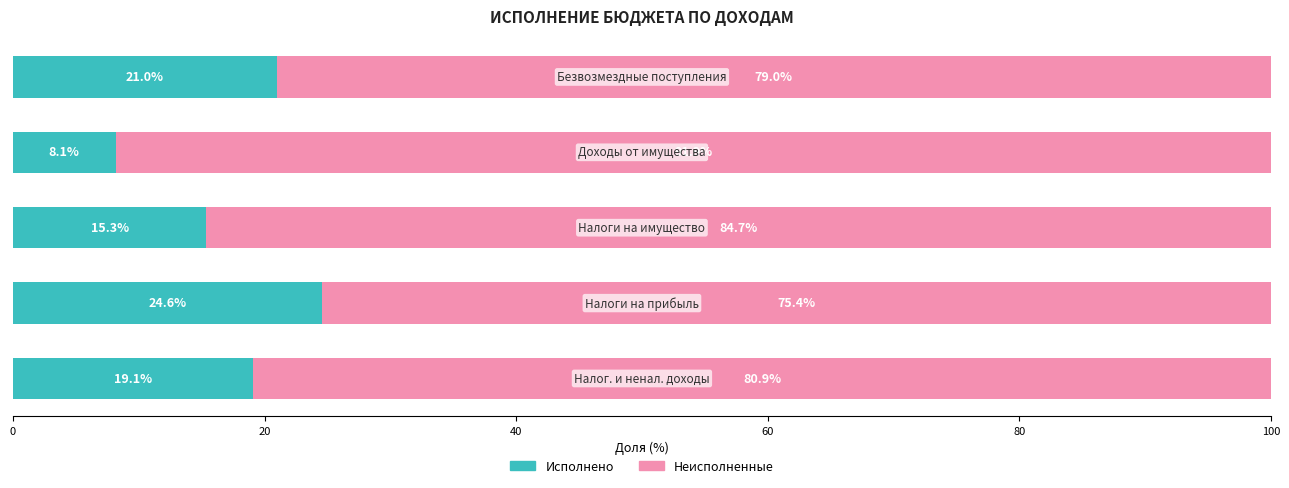

What is the maximum value for Исполнено?

24.6